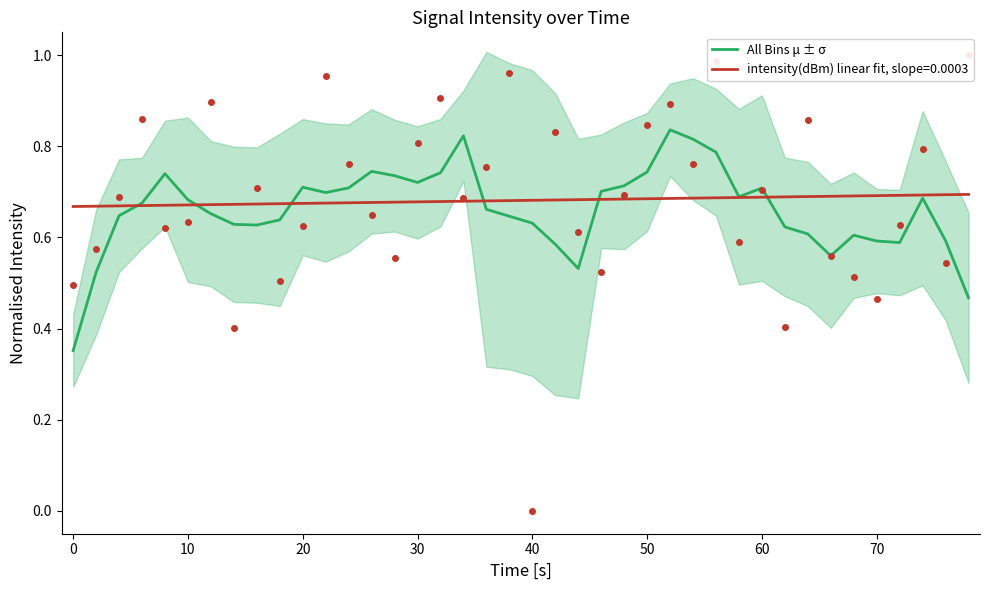

The value at 0 is 0.5. True or false?

True